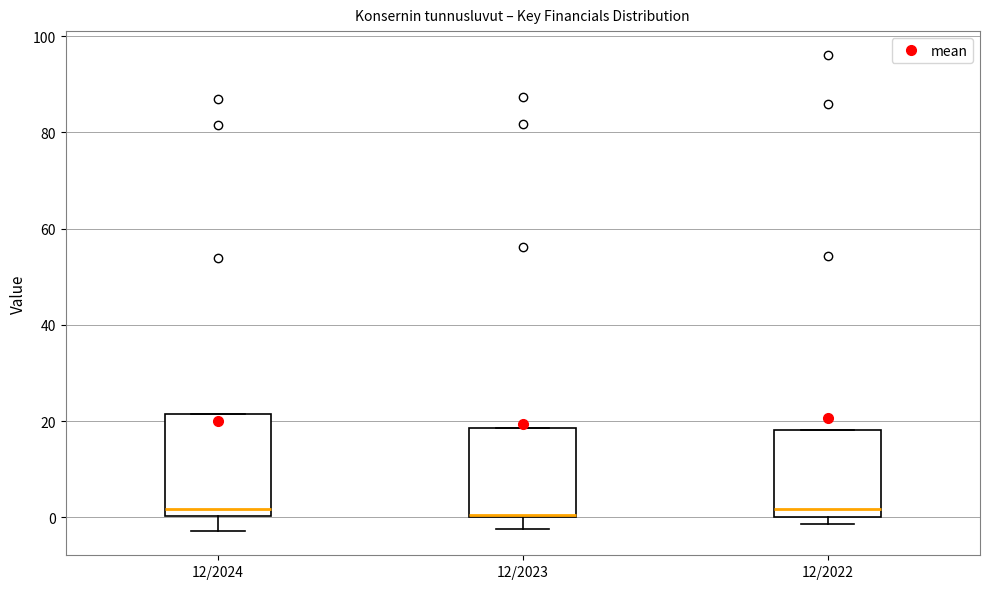

Reading left to right, transcribe this box plot: for each box, give where its median line is, the range the box spans, and where its two whiskers end, as read against the y-axis. The values are not printed on the chart, so give them approximately, as read against the axis.

12/2024: median 2, box 0 to 22, whiskers -2 to 22
12/2023: median 0 (drawn on the box's lower edge), box 0 to 18, whiskers -2 to 18
12/2022: median 2, box 0 to 18, whiskers -2 to 18